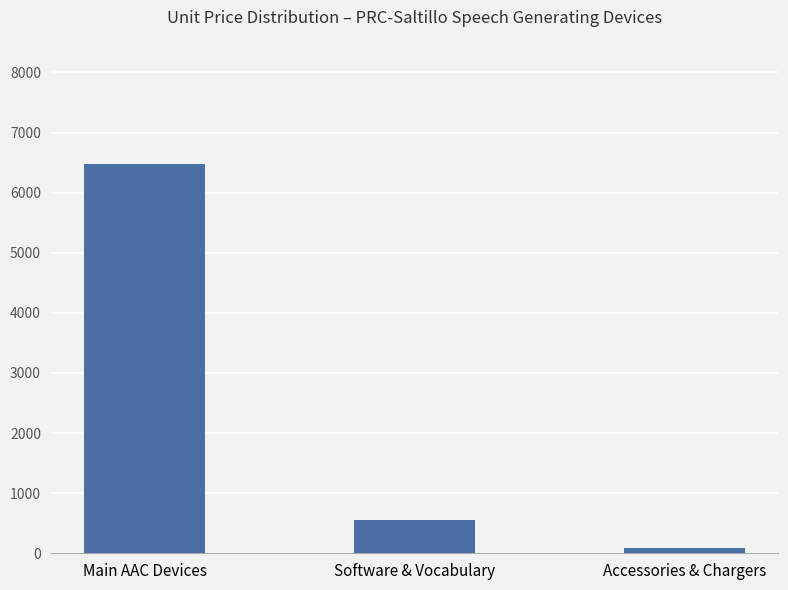

Which category has the lowest value across all series?

Accessories & Chargers